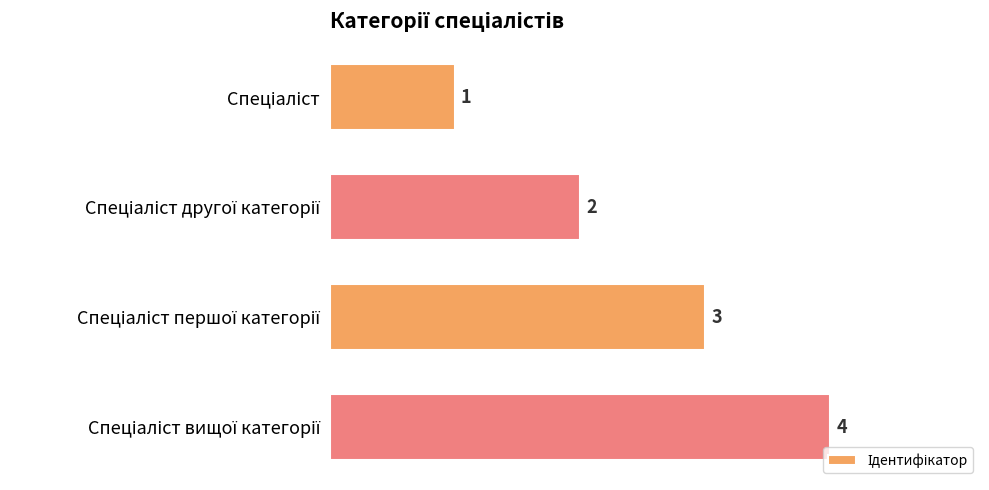

What is the sum of all values?

10